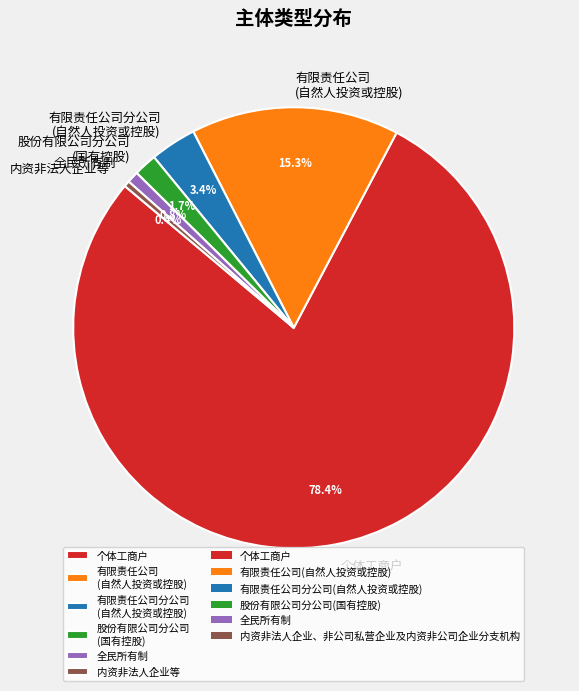

To the nearest percent, what is the average slice percentage?

17%